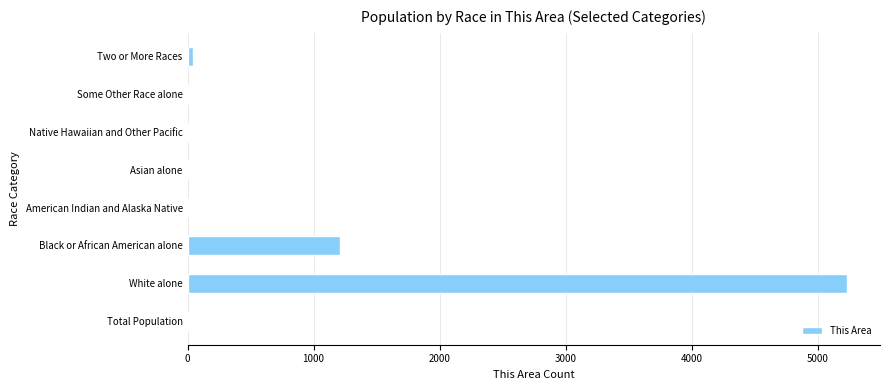

At which label is the value closest to 2619?

Black or African American alone